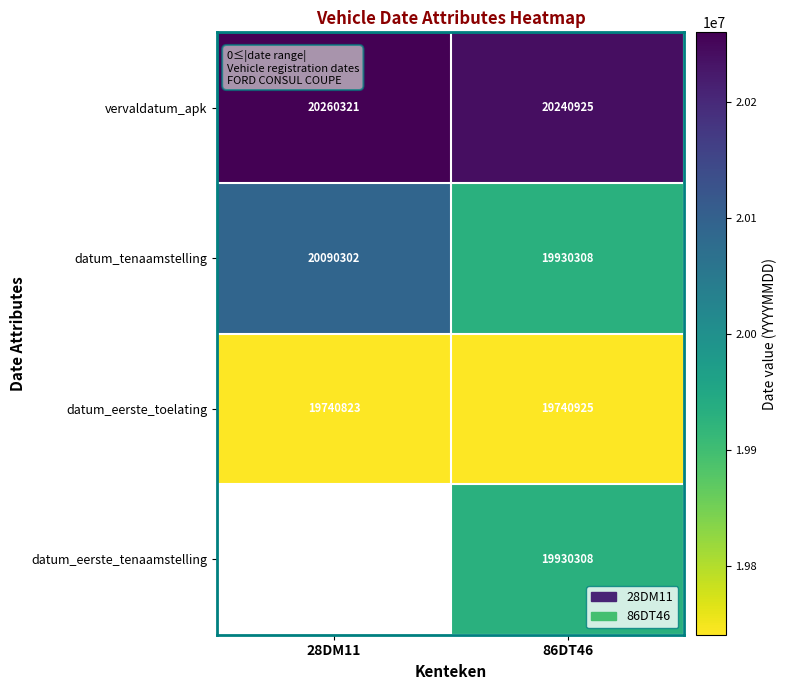

List the labels in order of vervaldatum_apk value, largest first.

28DM11, 86DT46